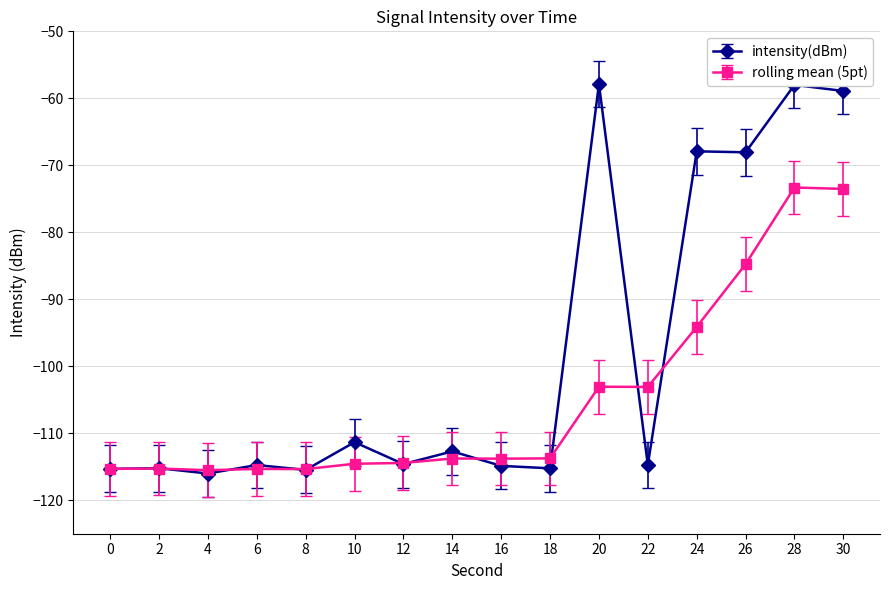

What is the highest value of the intensity(dBm) series?

-57.9